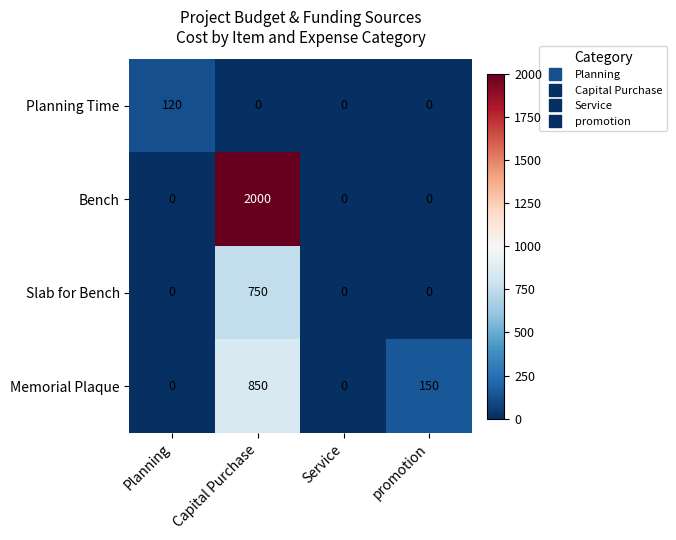

True or false: Bench has a value of -1334 at Planning.

False